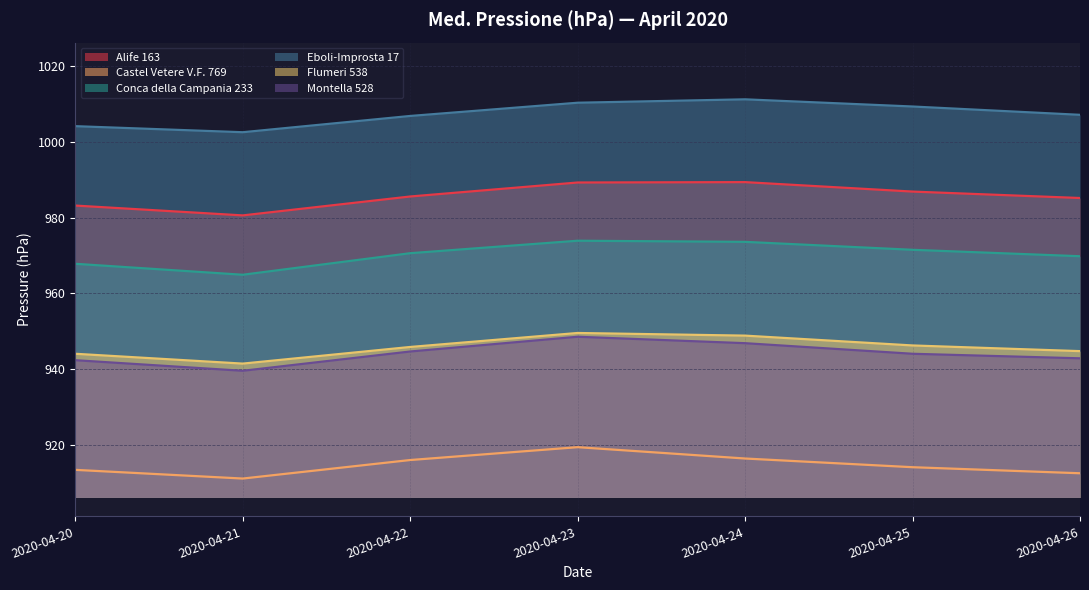

True or false: Montella 528 has a value of 939.5 at 2020-04-21.

True